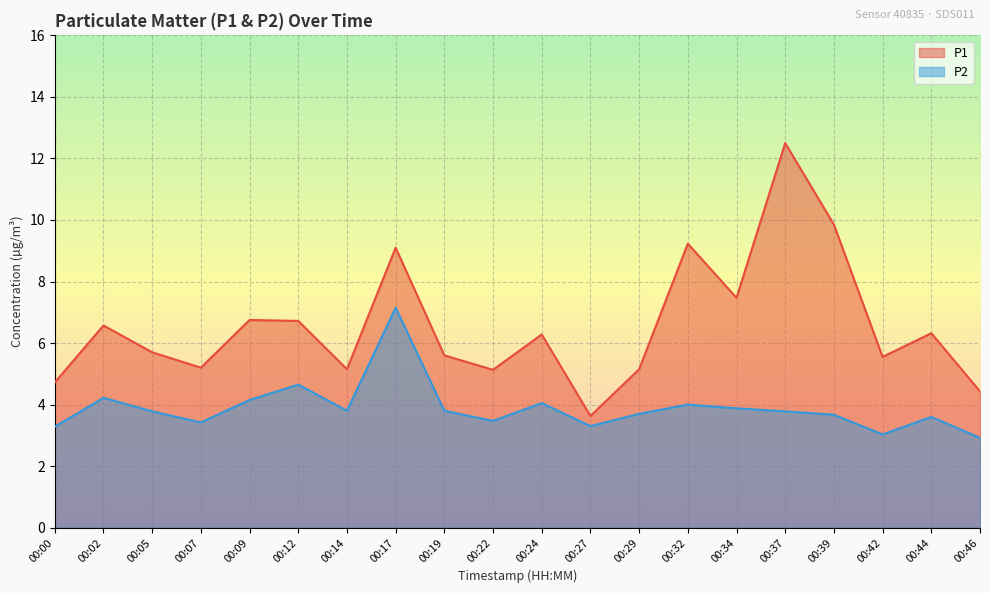

How many data points in P1 are less than 6?

10